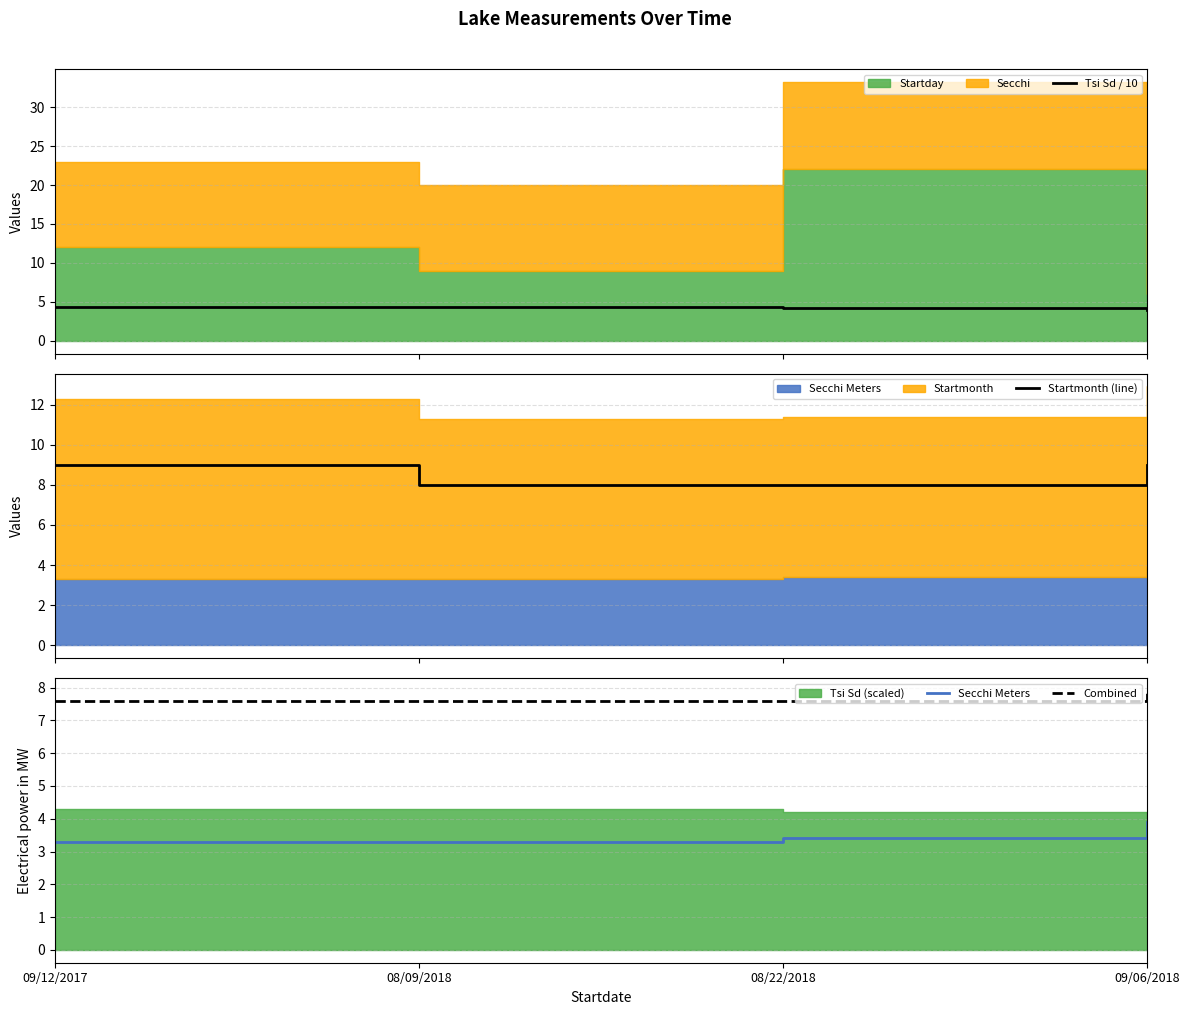

At which category does the chart reach its peak across all series?

09/12/2017